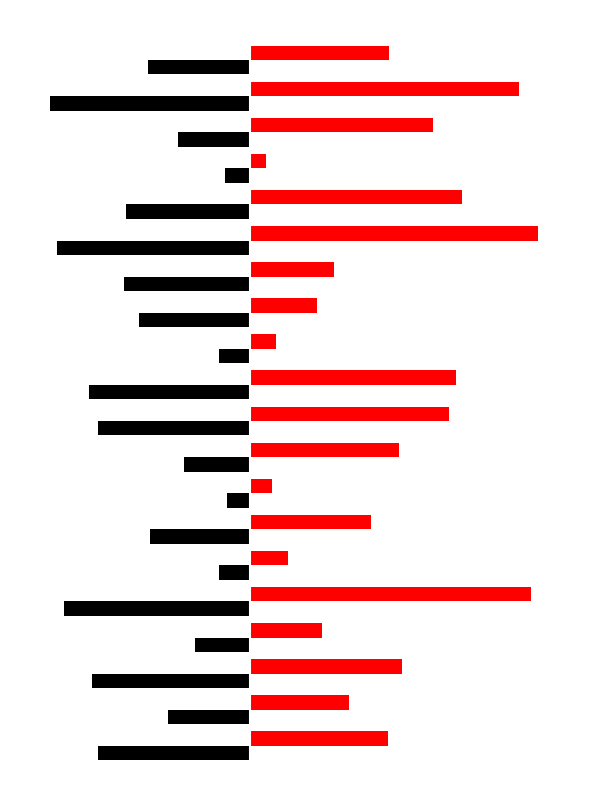

How many groups of bars are there?

20